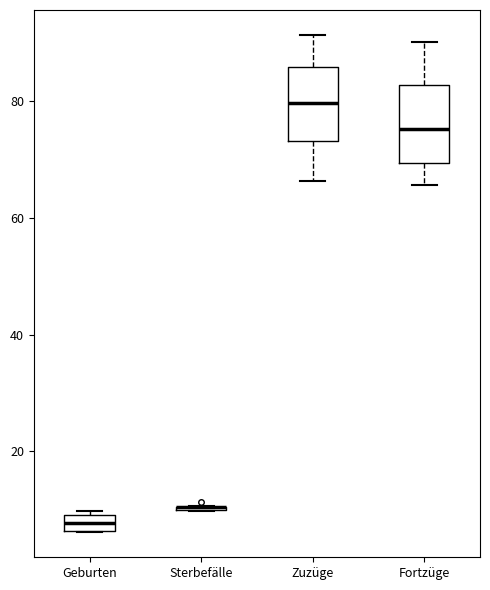

Where does the median line of the box for Zuzüge sit on the y-axis? The values are not printed on the chart, so give them approximately, as read against the axis.

80